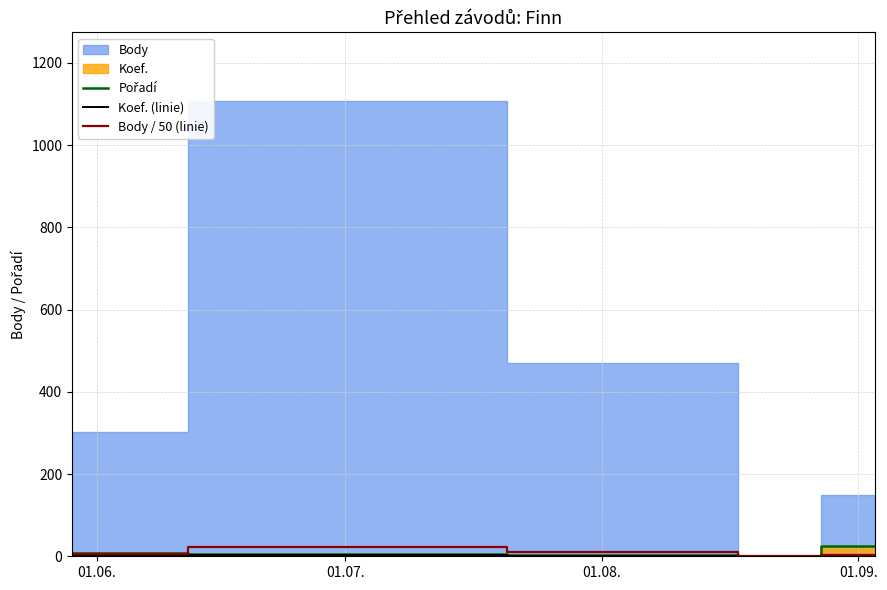

Is the value of Body / 50 (linie) at 01.07. greater than the value of Pořadí at 01.09.?

Yes